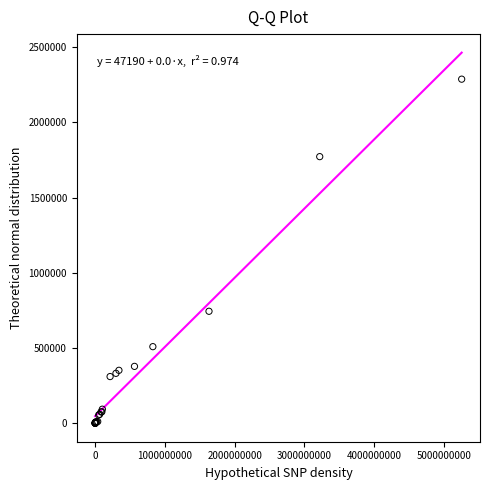

What Y value in the scatter plot is closest to 1143380?

744000